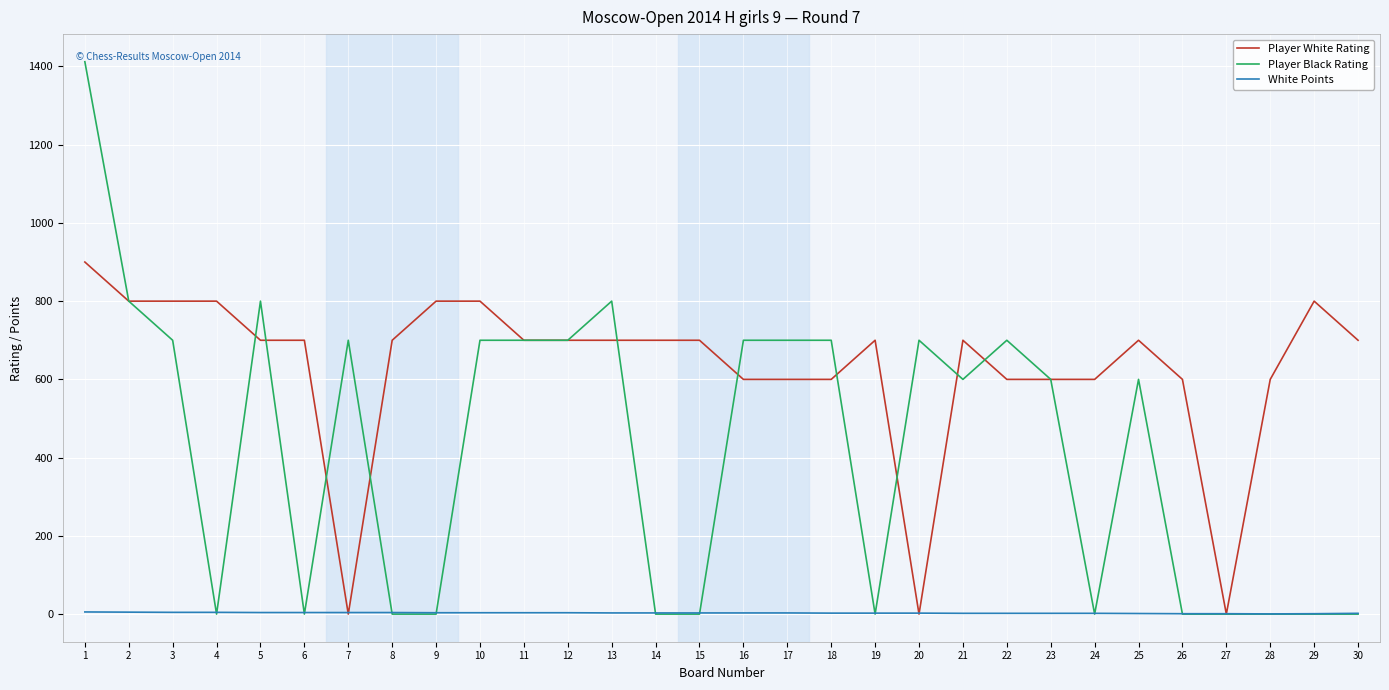

After their last crossing, which series has the higher values: Player White Rating or White Points?

Player White Rating